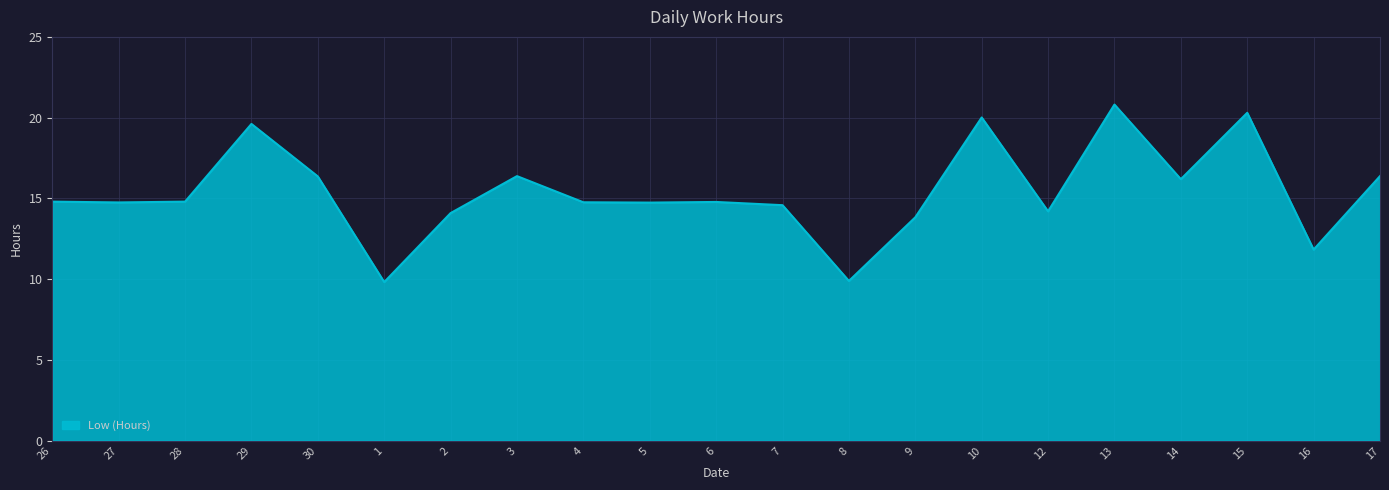

The chart shows a value of 21.7 at 4. True or false?

False